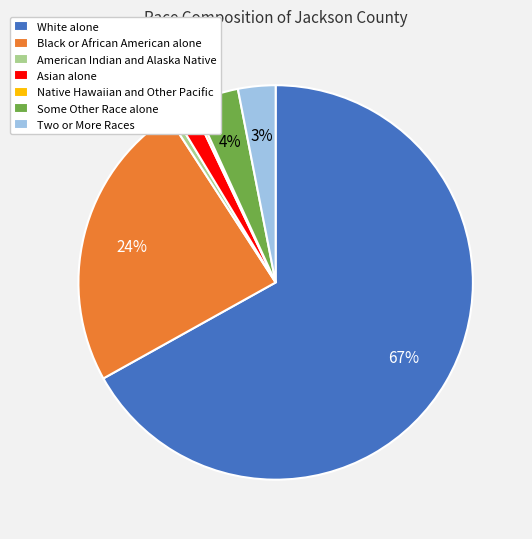

Which slice is the largest?

White alone